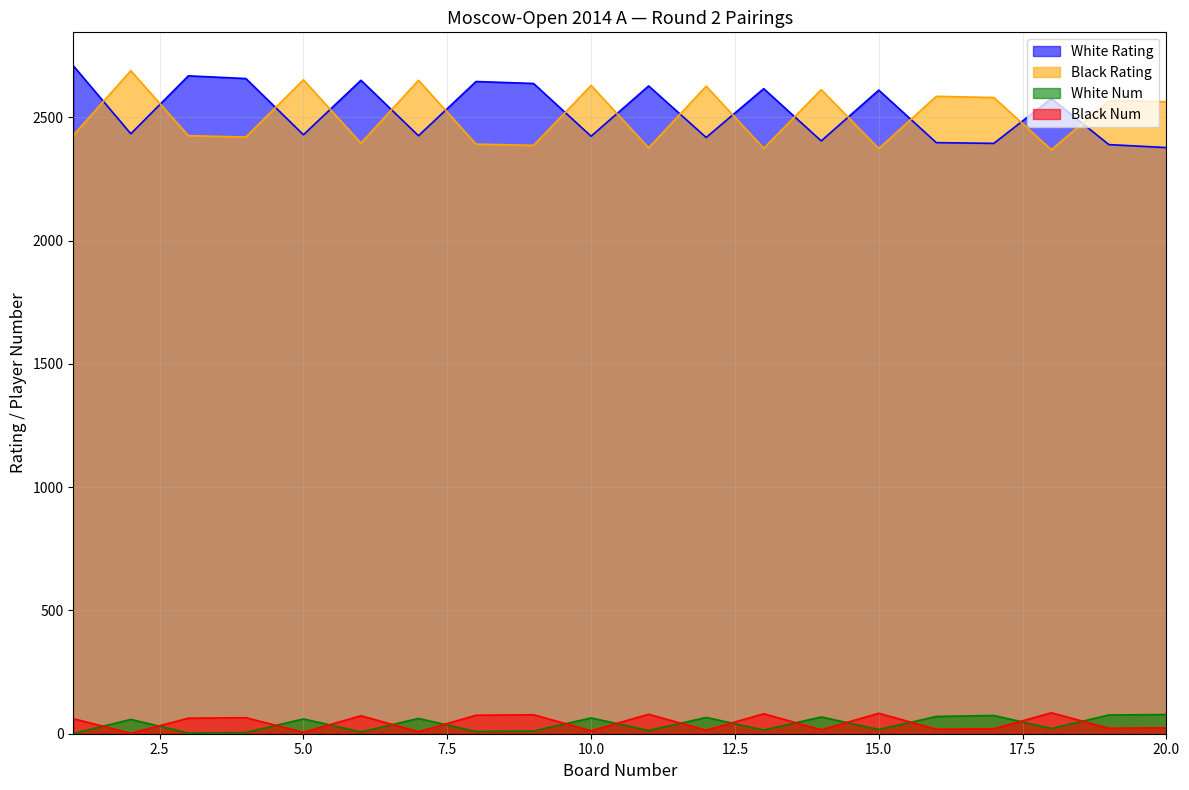

The Black Num series shows 20 at 17. True or false?

True